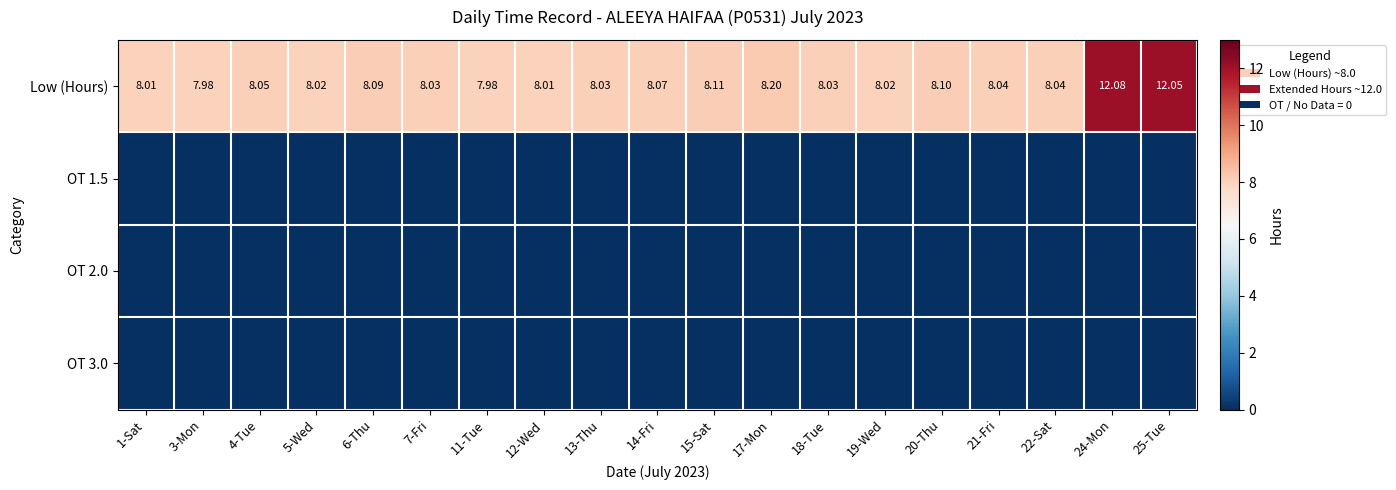

Which series has the largest total across all categories?

Low (Hours)